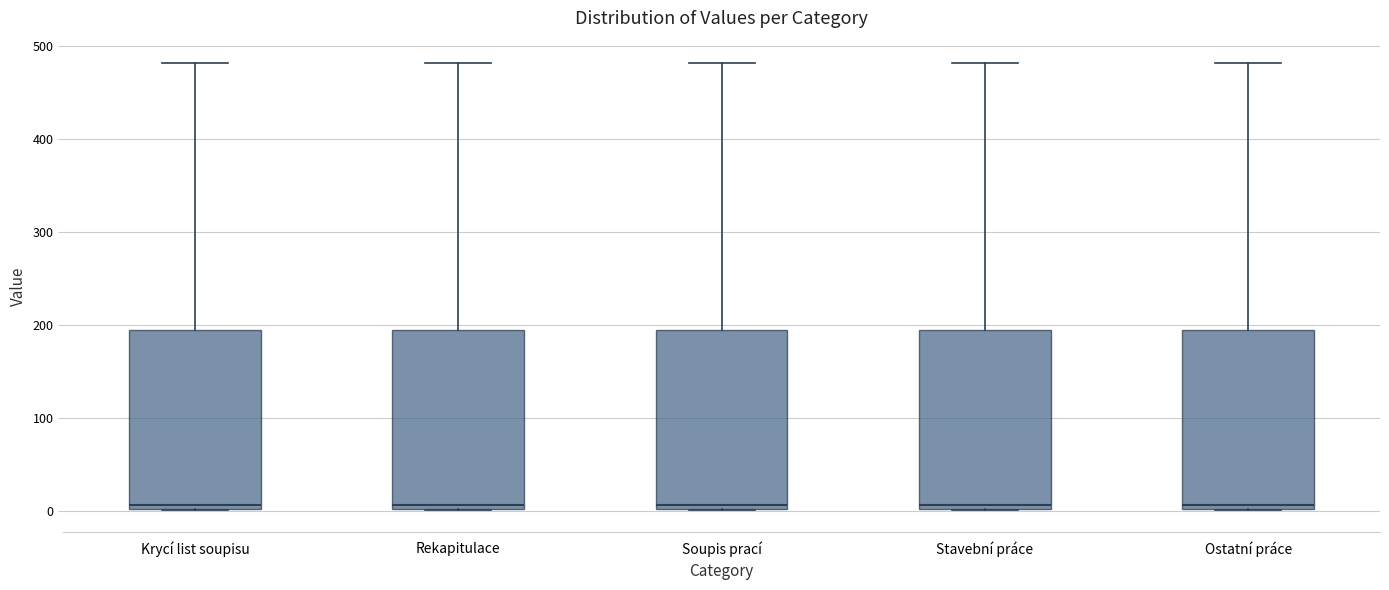

Where does the median line of the box for Rekapitulace sit on the y-axis? The values are not printed on the chart, so give them approximately, as read against the axis.

10